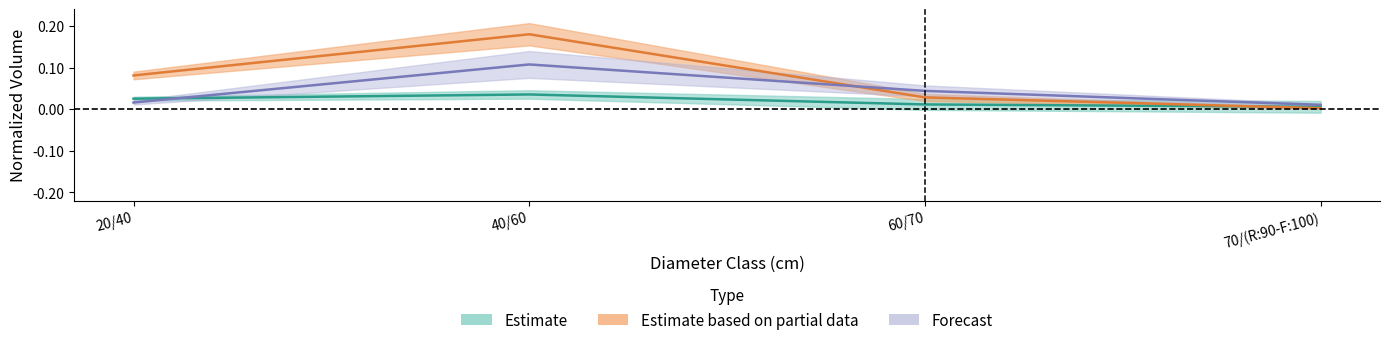

Between which two adjacent categories do EPICEA_CLOISONNEMENT and EPICEA_AMELIORATION_NORMAL first intersect?

40/60 and 60/70